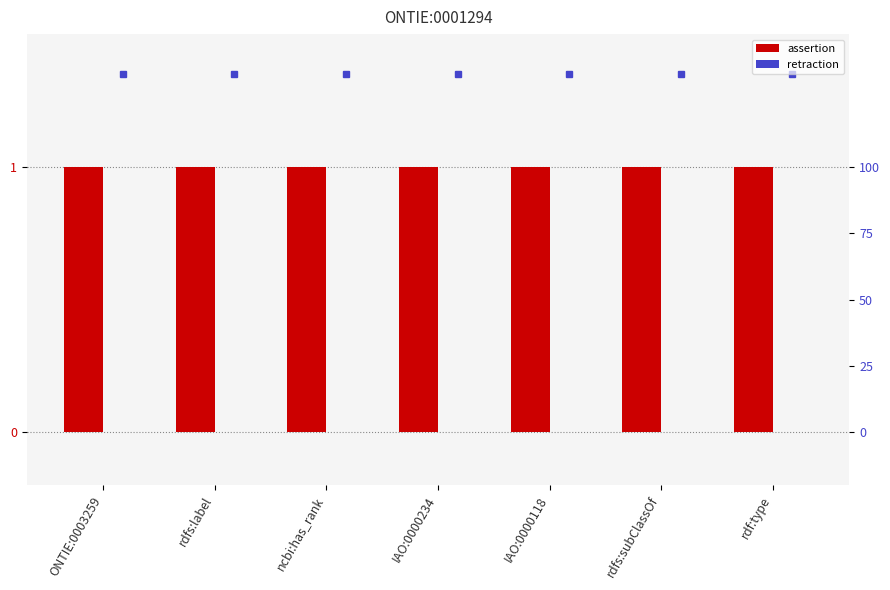

How many groups of bars are there?

7